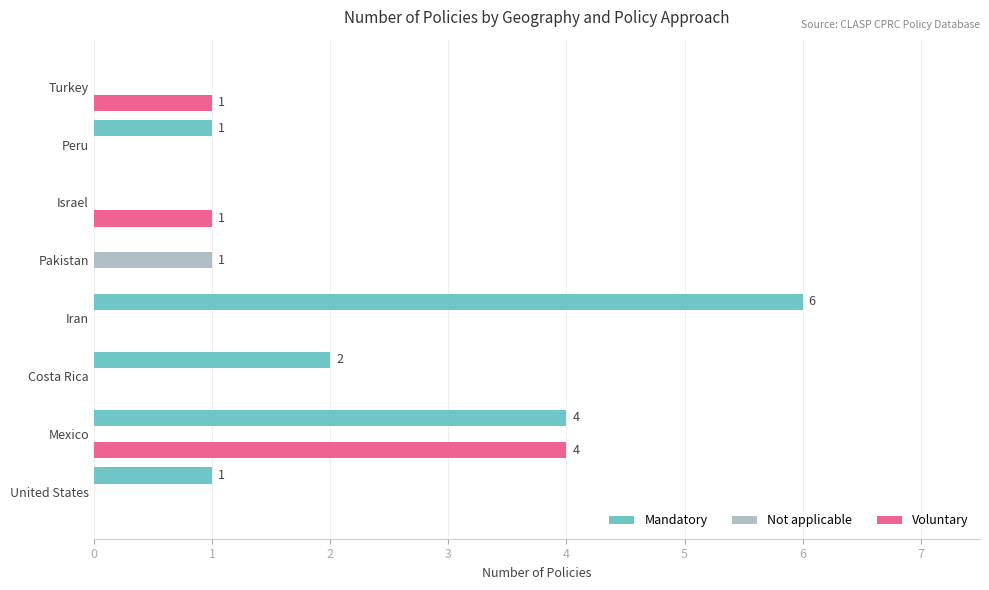

At which label does Voluntary reach its peak?

Mexico